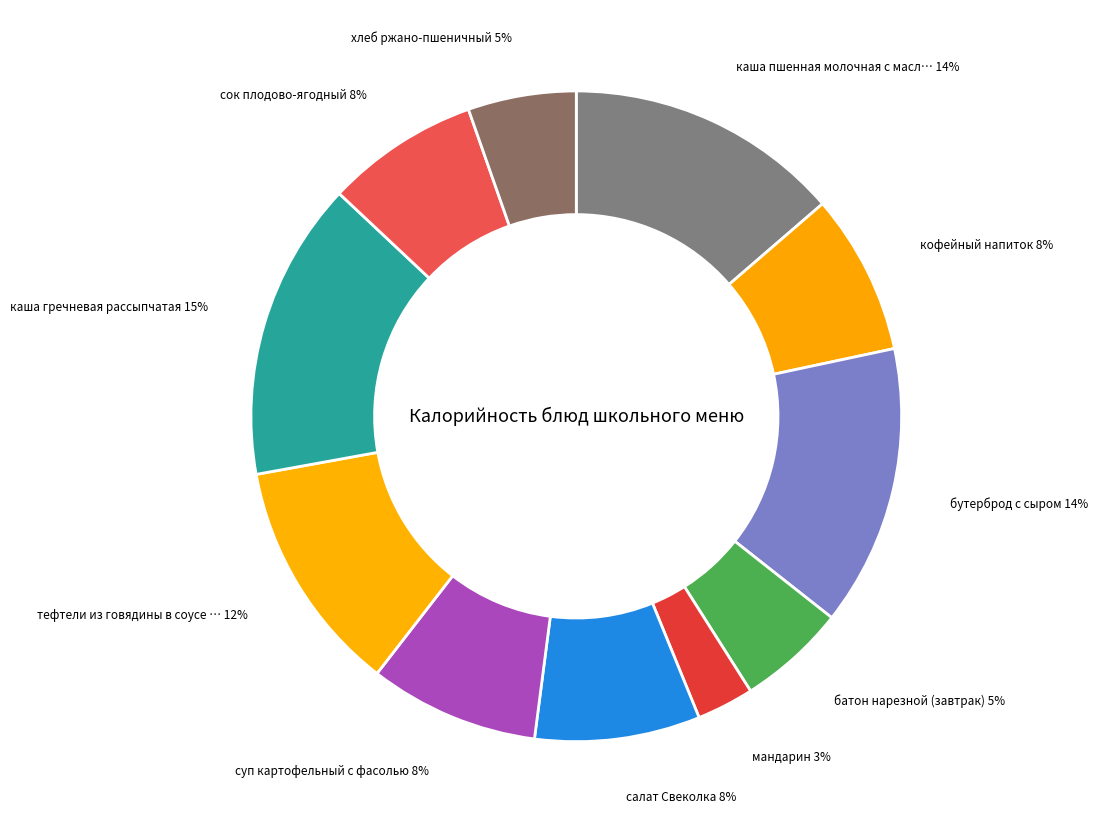

Count the number of slices in the pie.

11